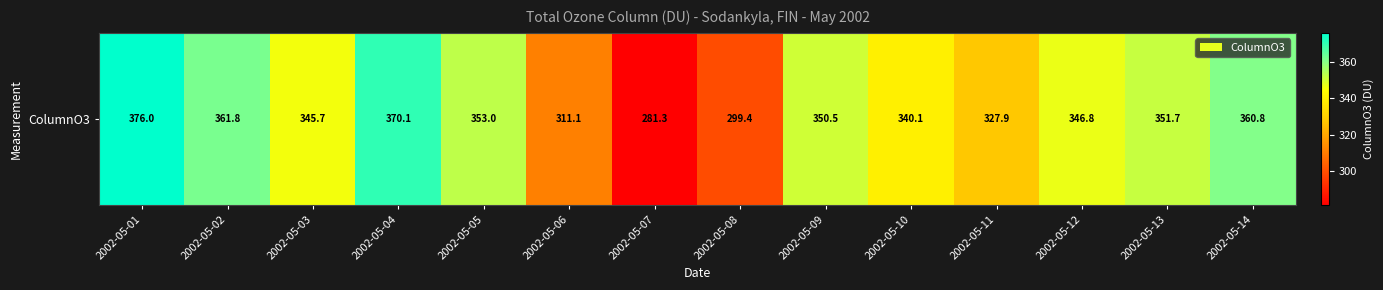

What is the change in value from 2002-05-03 to 2002-05-08?

-46.3